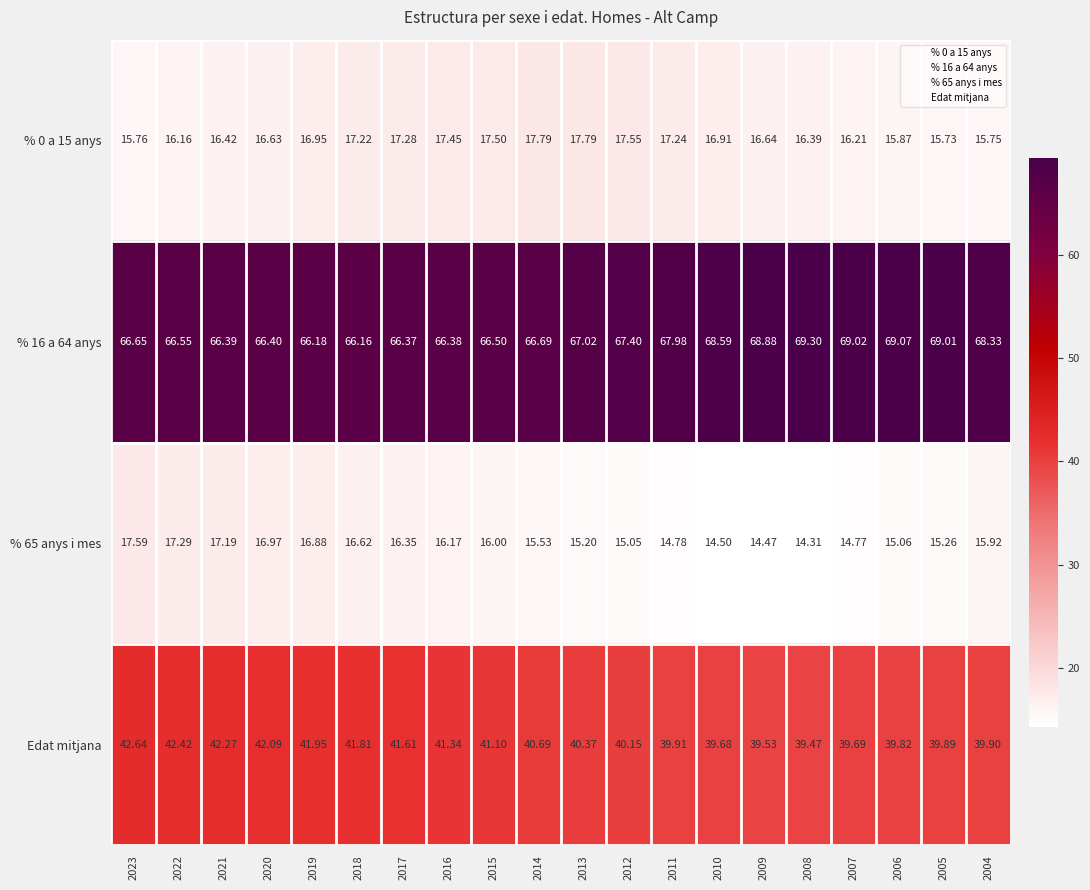

What is the maximum value shown in the chart?

69.3